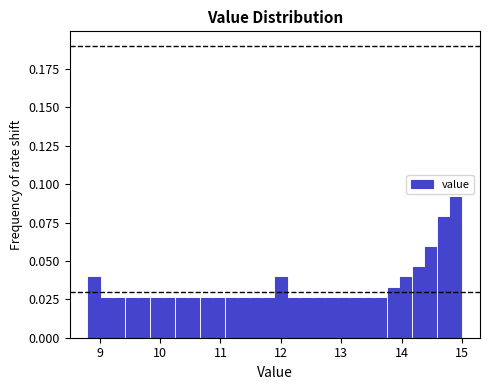

Around what value on the x-axis is the tallest bar? Give the approximate position of its centre, as read against the axis.

14.9